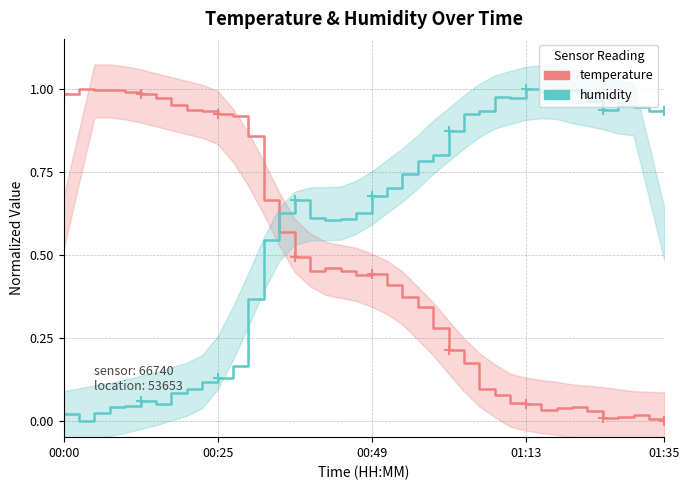

The value of humidity at 7 is 0.1. True or false?

True